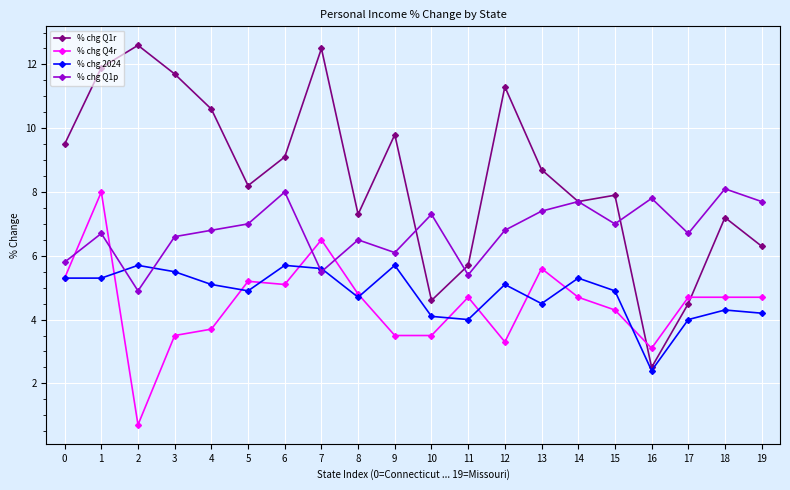

After their last crossing, which series has the higher values: % chg Q1r or % chg Q4r?

% chg Q1r